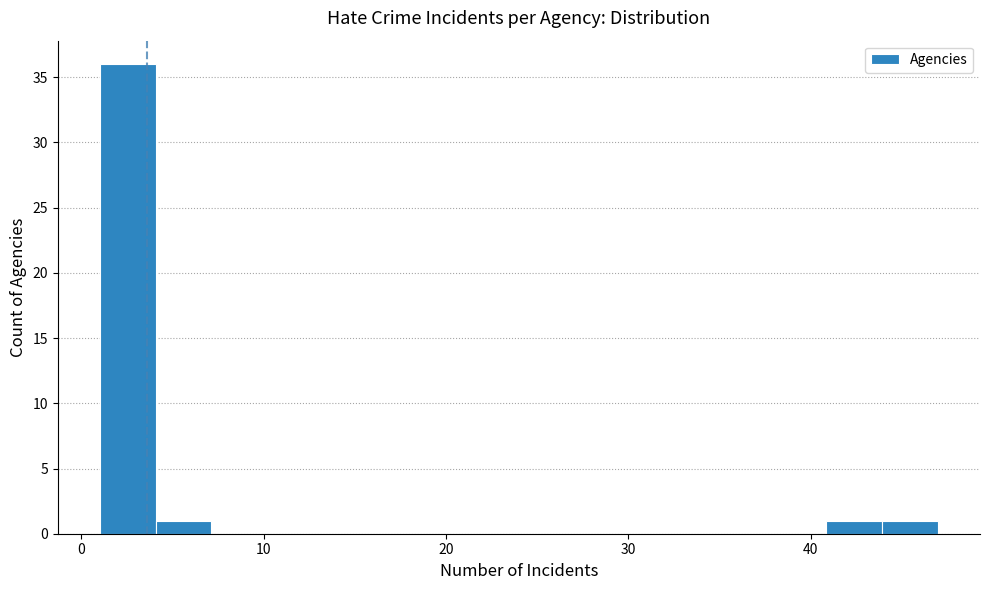

Around what value on the x-axis is the tallest bar? Give the approximate position of its centre, as read against the axis.

3